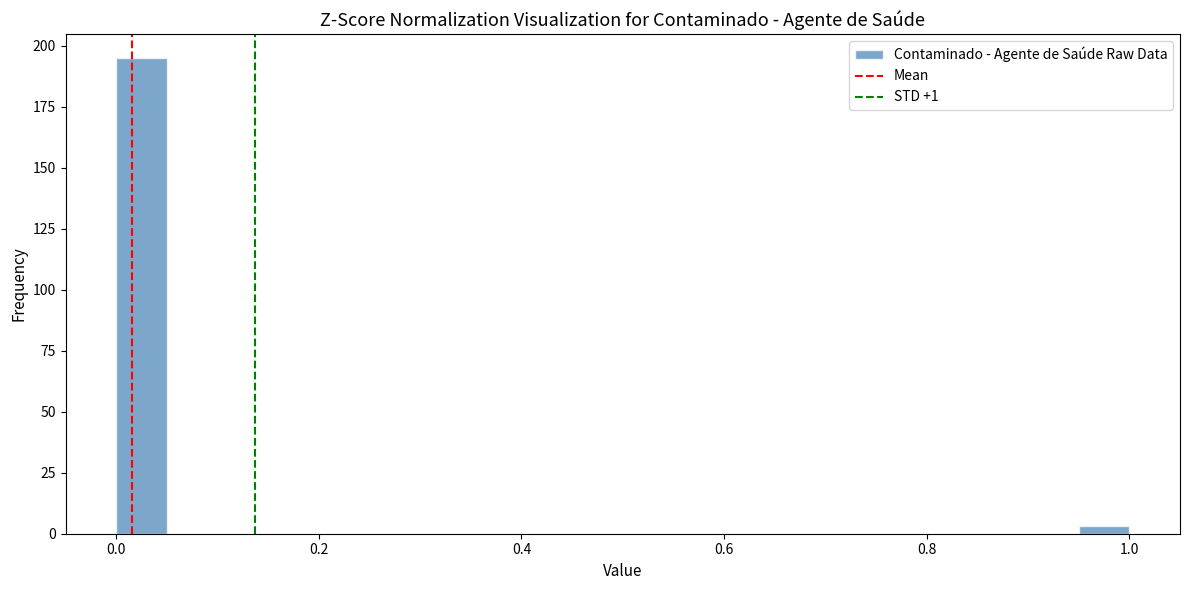

Read against the x-axis, roughly where is the centre of the tallest bar?

0.02